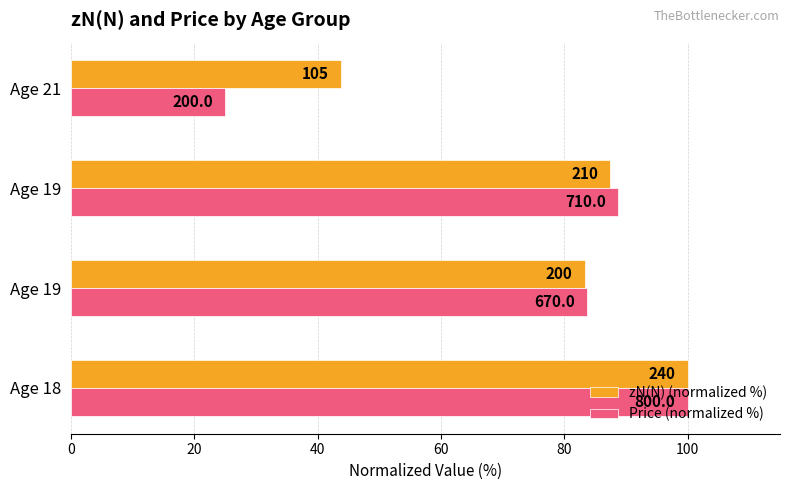

What are all the series names shown in the legend?

zN(N) (normalized %), Price (normalized %)